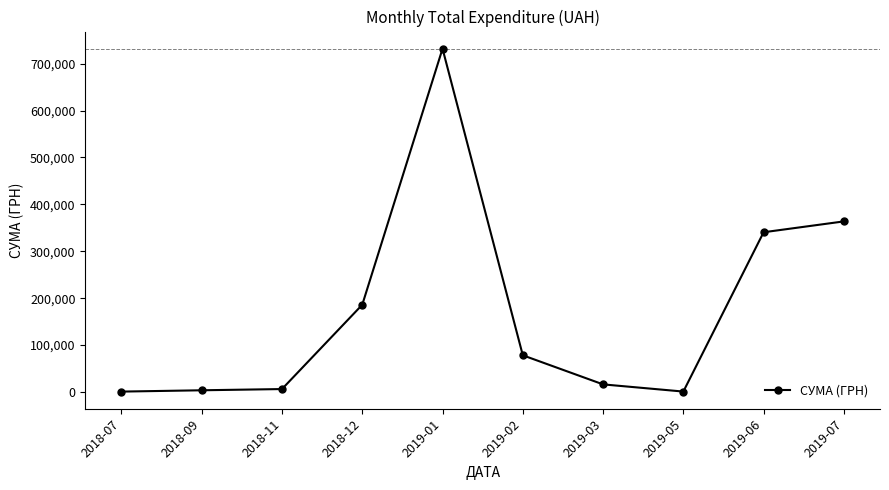

Which has a higher value, 2019-07 or 2019-01?

2019-01